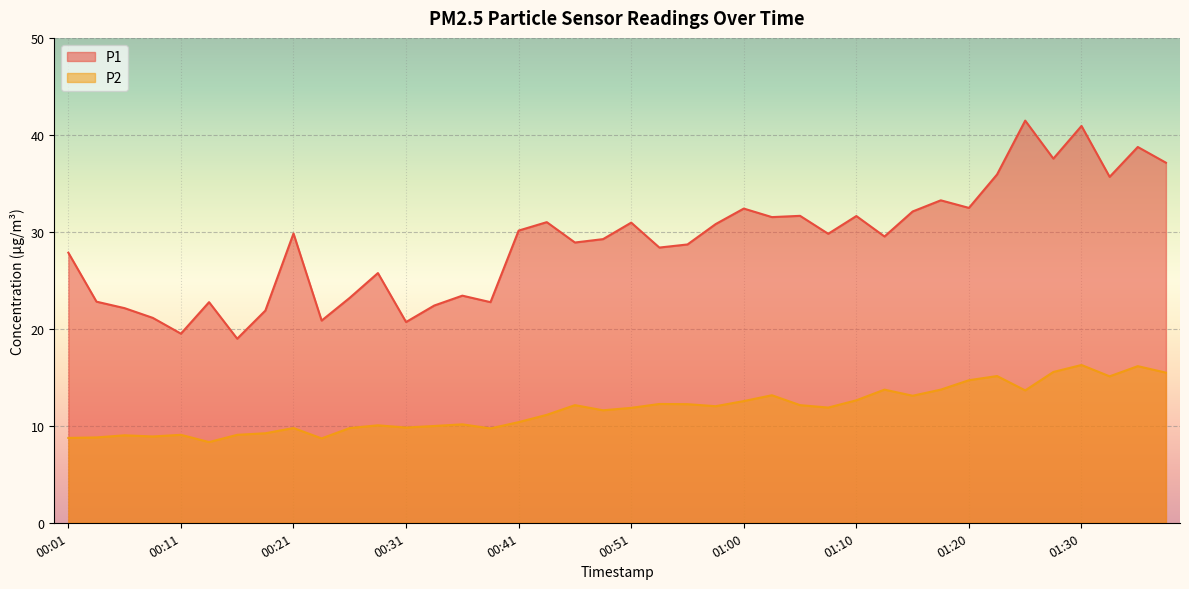

Which series has the largest total across all categories?

P1